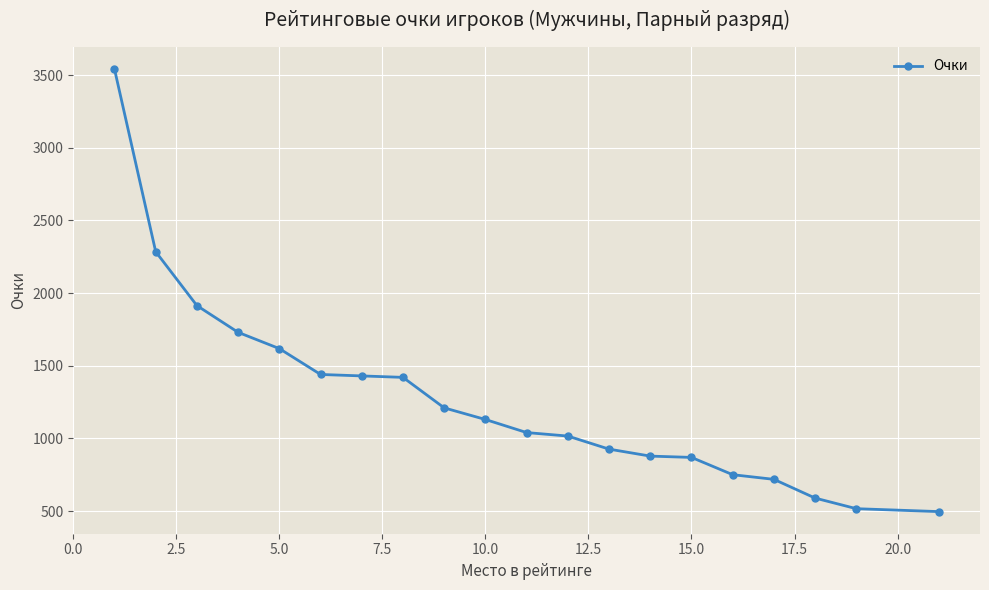

What is the smallest value displayed?

496